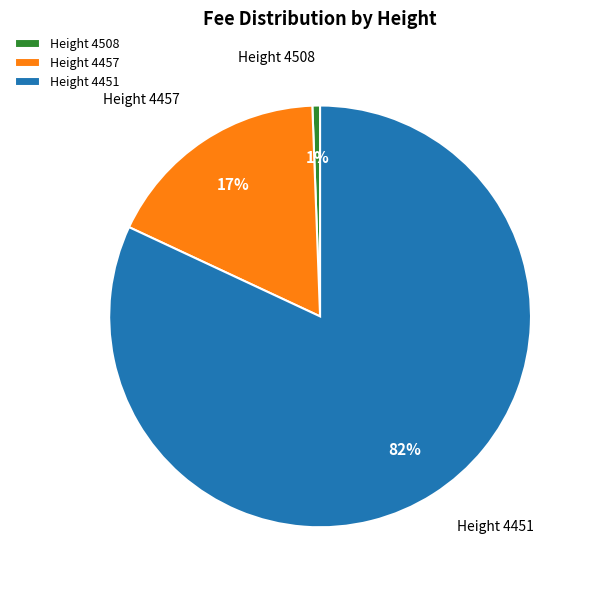

Between Height 4508 and Height 4451, which is larger?

Height 4451